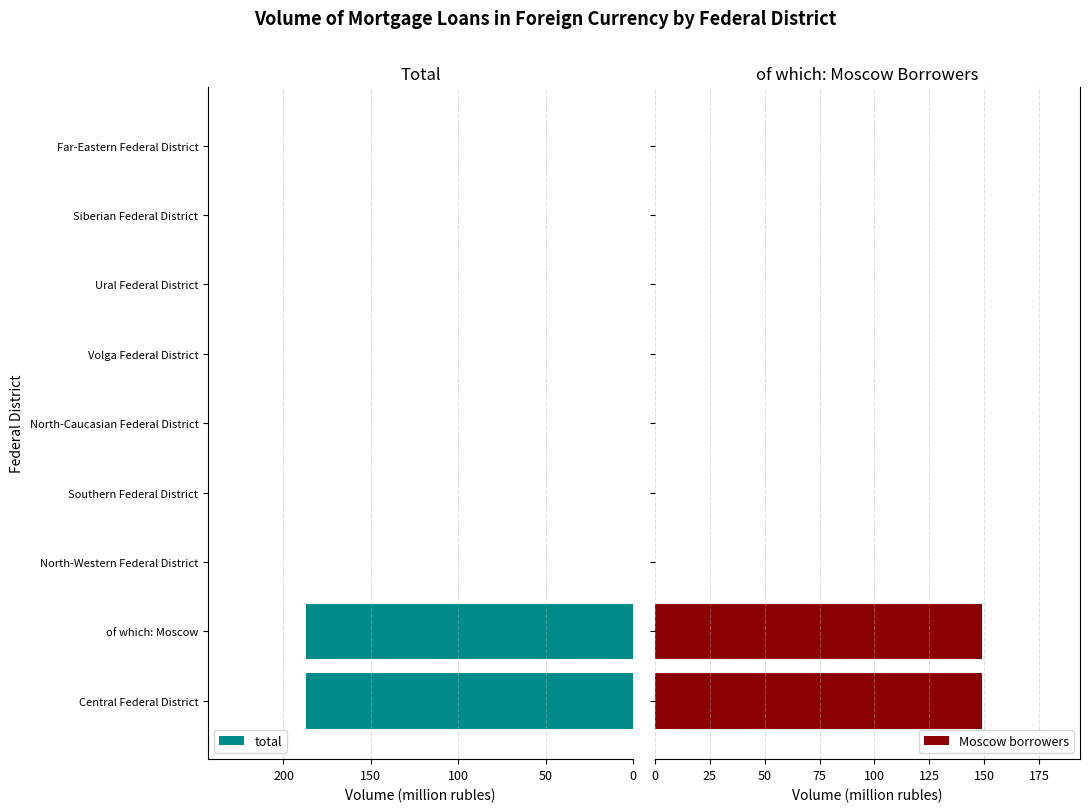

Rank the series by their average value, from lowest to highest.

Moscow borrowers, total